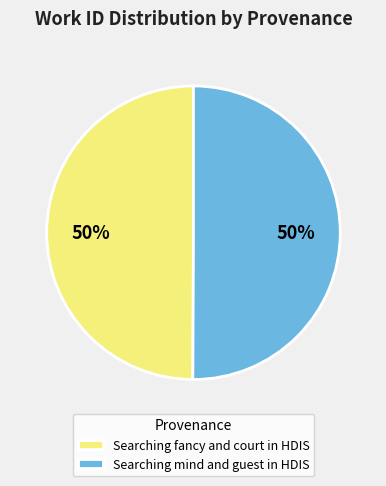

To the nearest percent, what portion does Searching mind and guest in HDIS represent?

50%